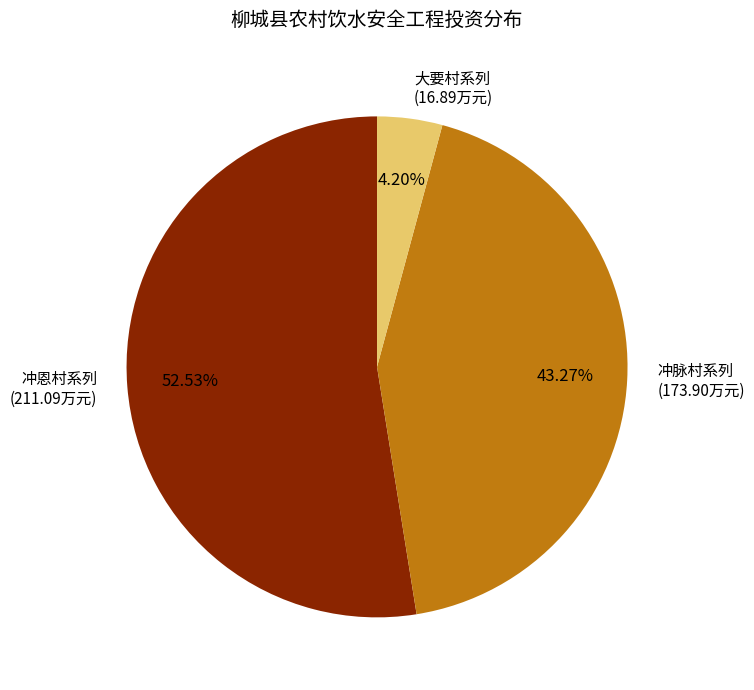

Which has a higher value, 冲脉村系列 (173.90万元) or 冲恩村系列 (211.09万元)?

冲恩村系列 (211.09万元)